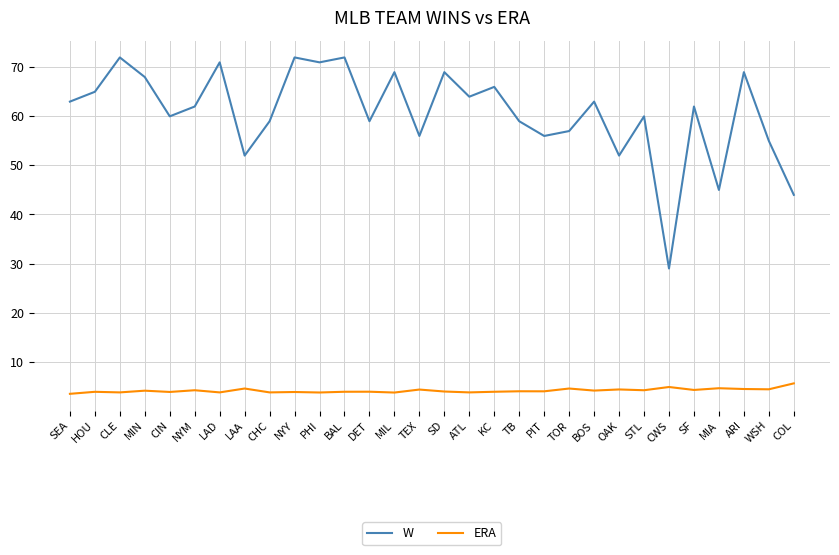

The W series shows 98.3 at NYM. True or false?

False